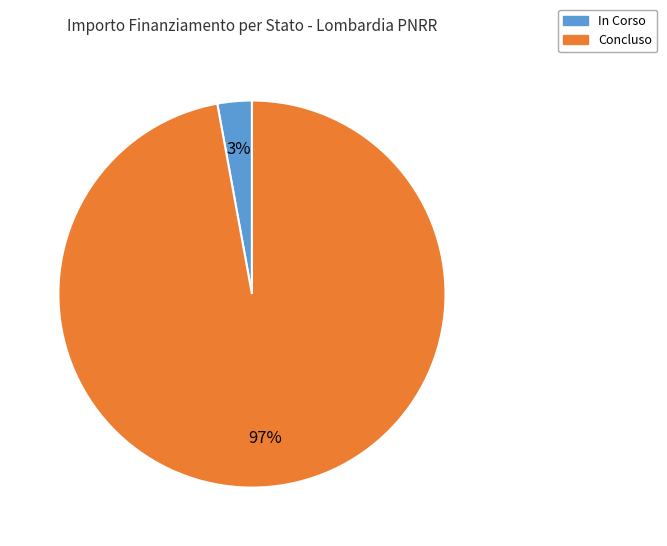

To the nearest percent, what is the difference between the largest and smallest slice percentages?

94%